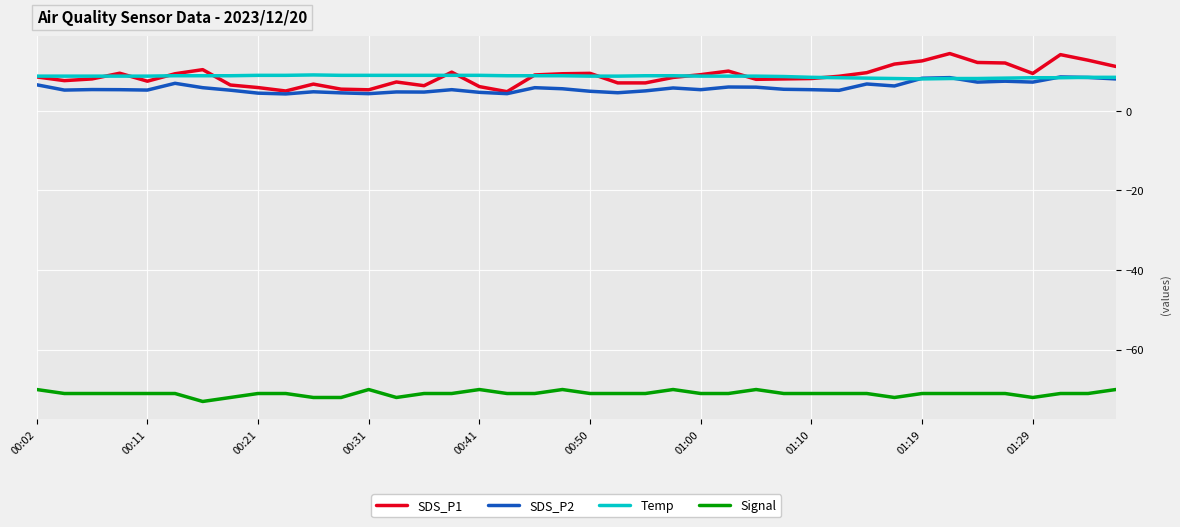

What is the maximum value for Temp?

9.0